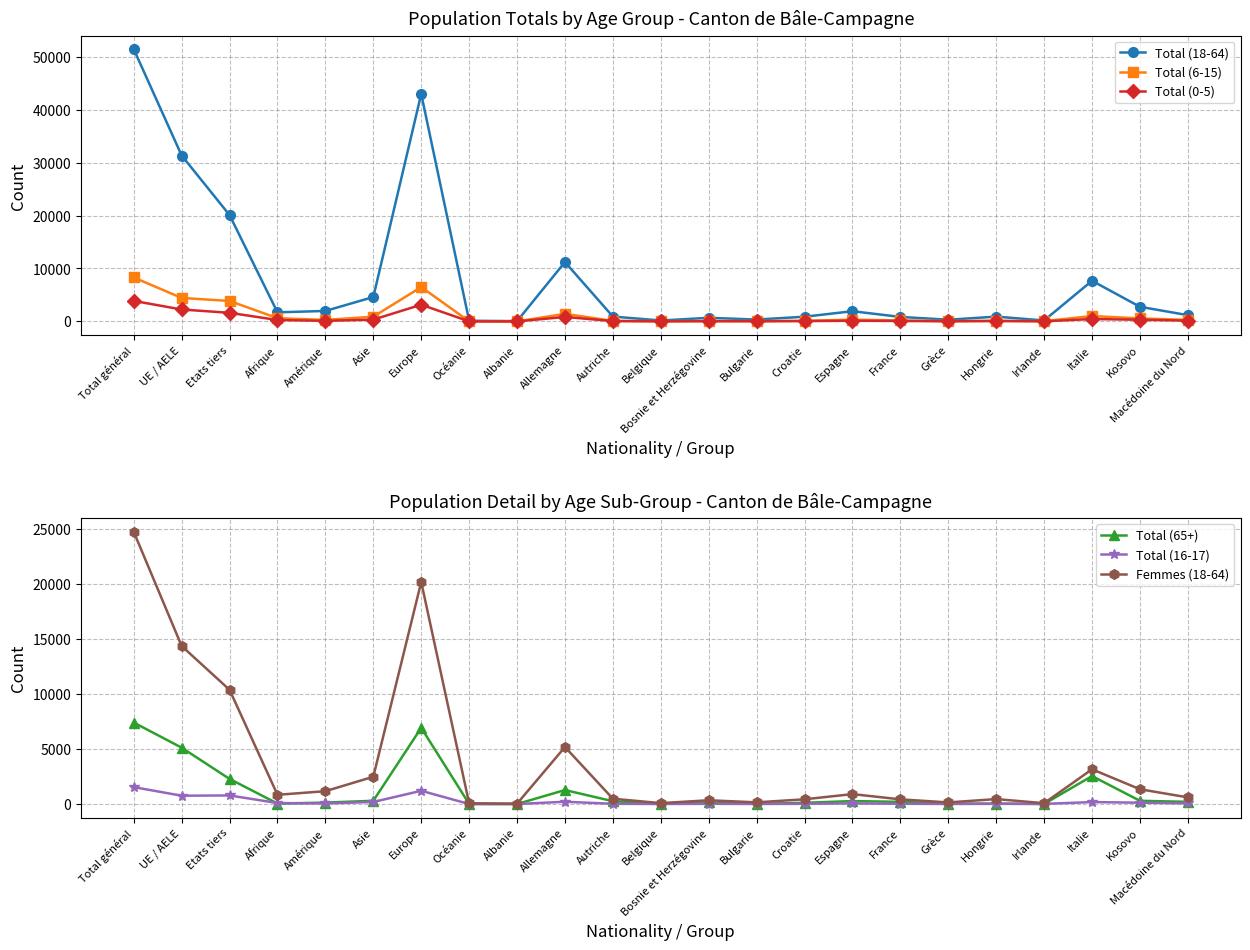

How many lines are shown in the chart?

6